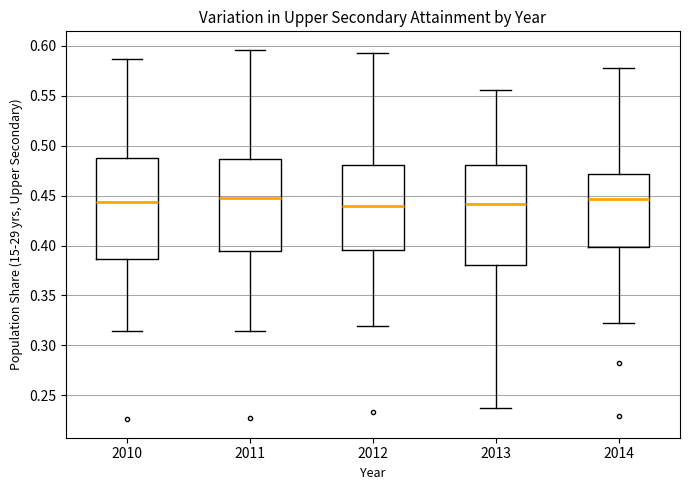

Where is the upper edge of the box at x = 2012 on the y-axis? The values are not printed on the chart, so give them approximately, as read against the axis.

0.480